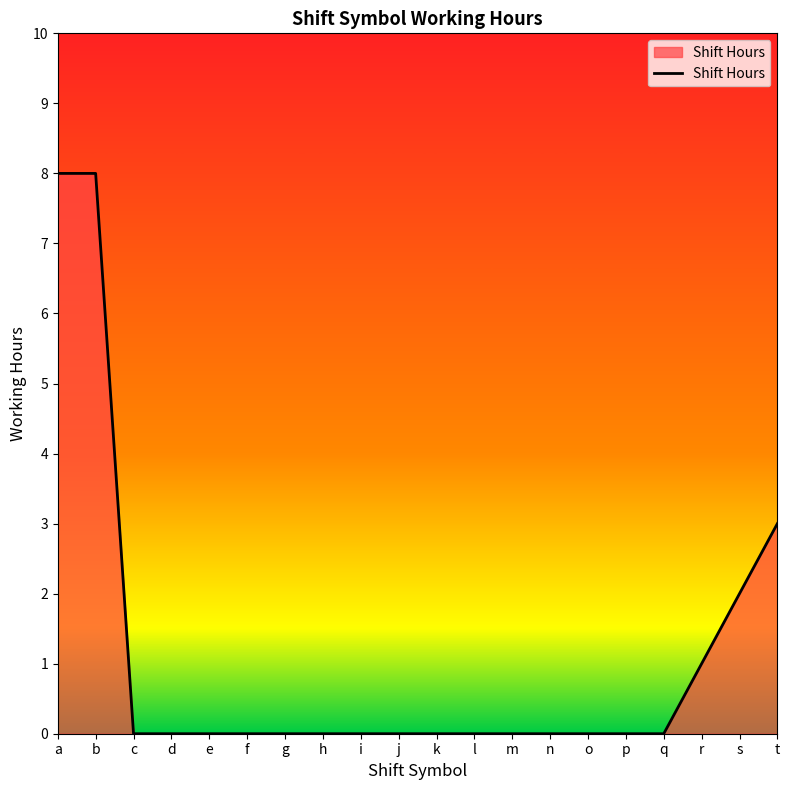

How many lines are shown in the chart?

1